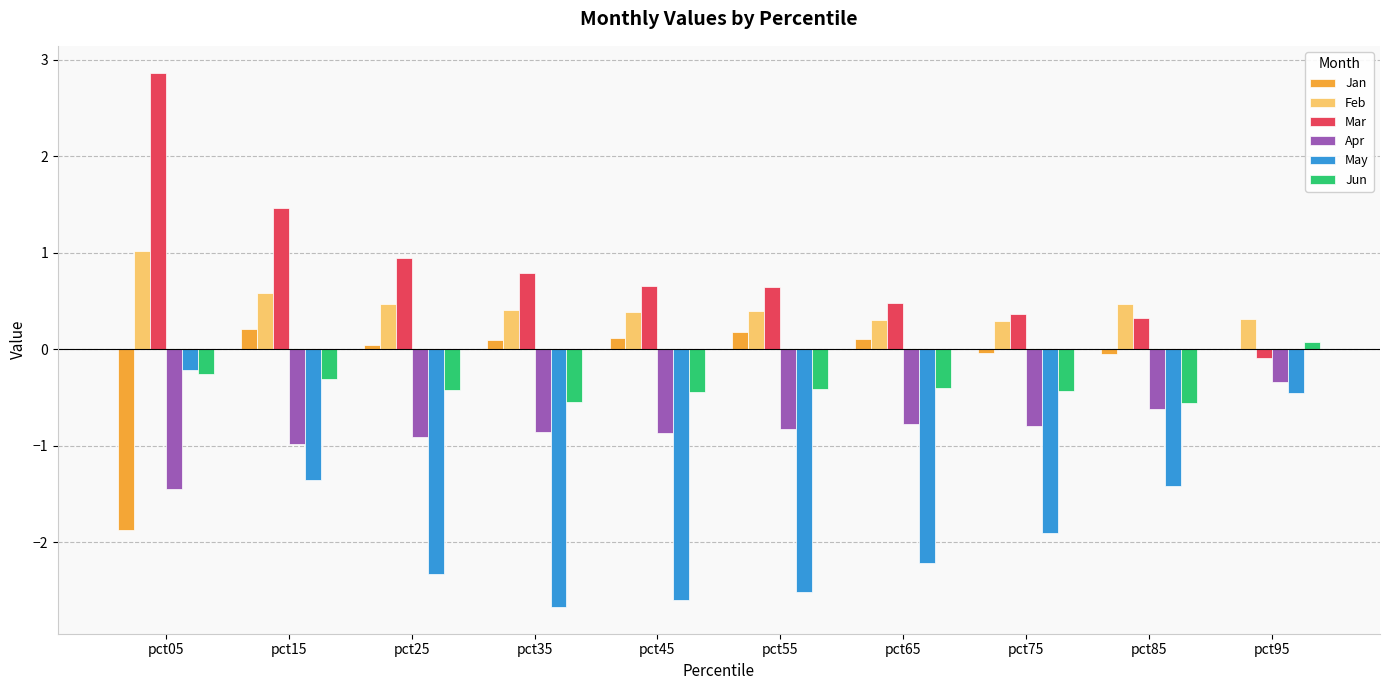

What are all the series names shown in the legend?

Jan, Feb, Mar, Apr, May, Jun